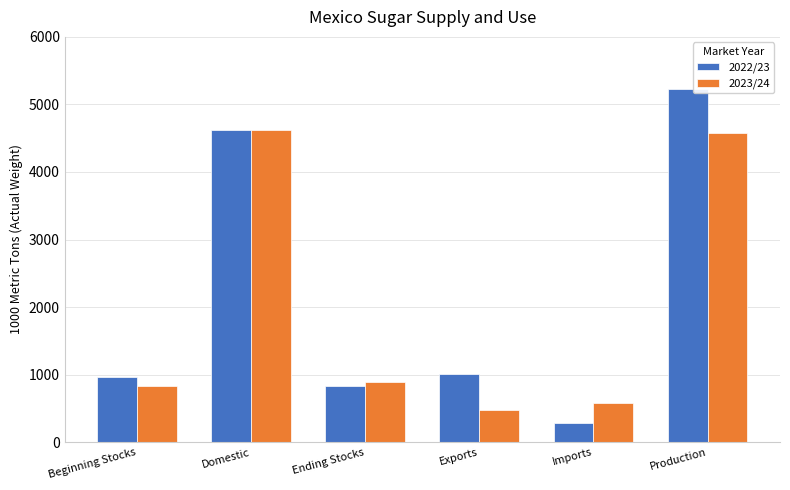

Which series has the largest total across all categories?

2022/23